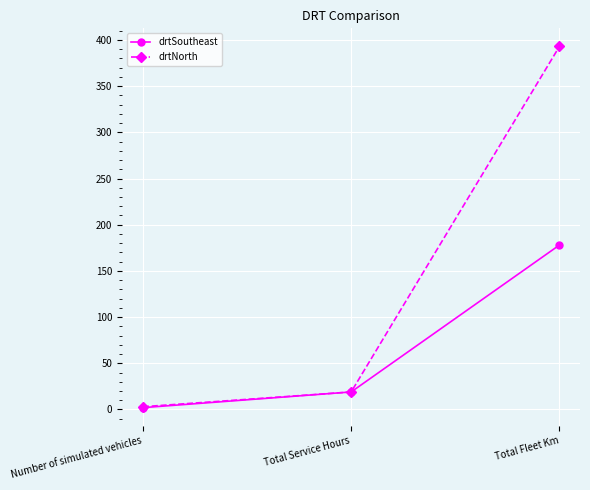

How many distinct data groups are displayed?

2